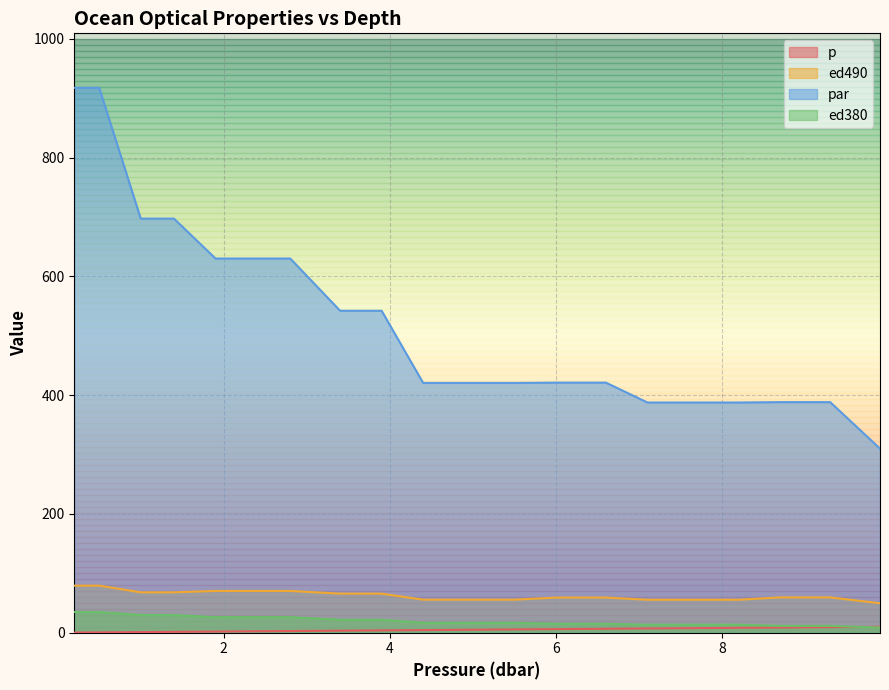

Which category has the lowest value across all series?

0.2